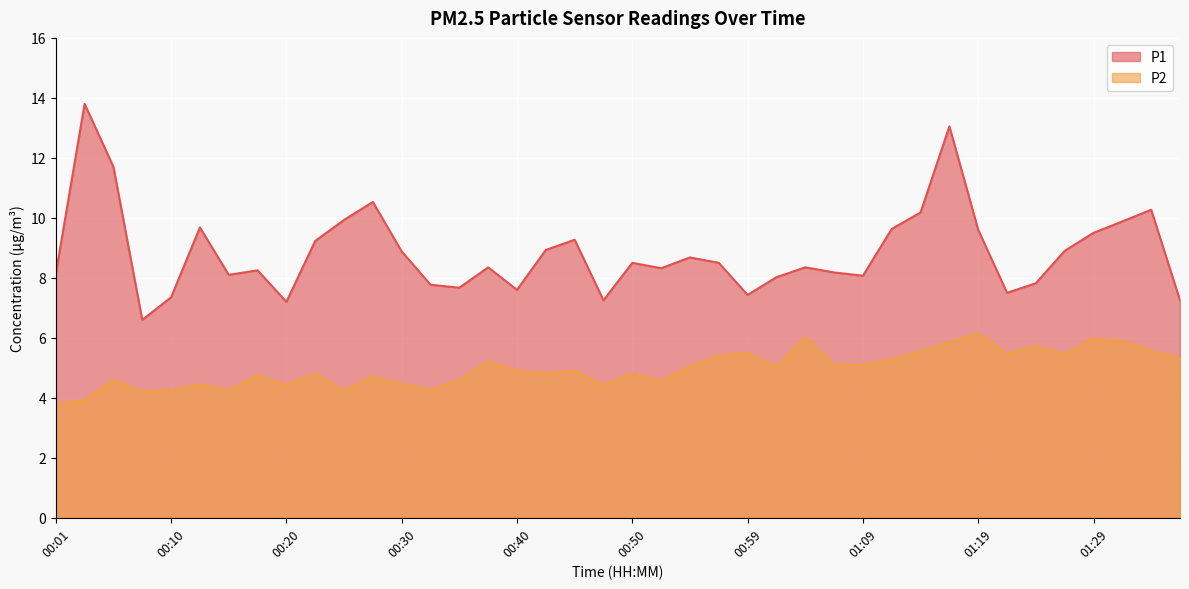

How many values in the P2 series exceed 4?

38